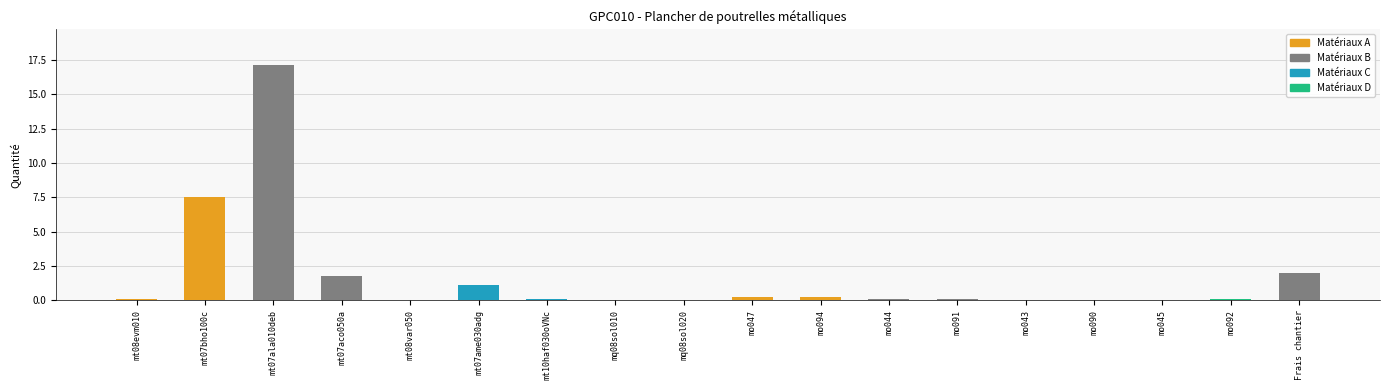

At which category does the chart reach its peak across all series?

mt07ala010deb